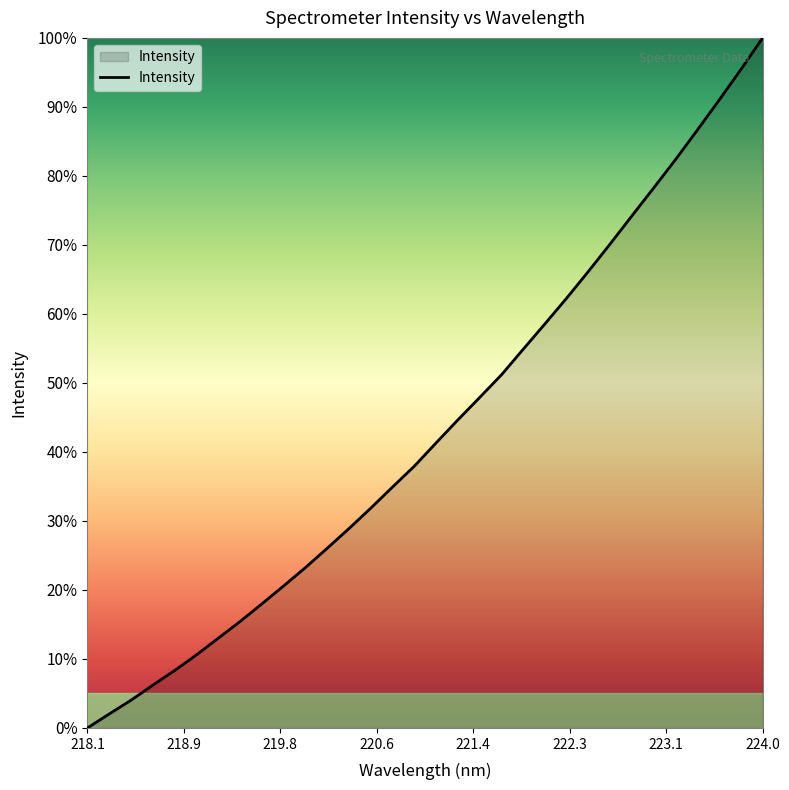

What is the difference between the maximum and minimum values?

100.0